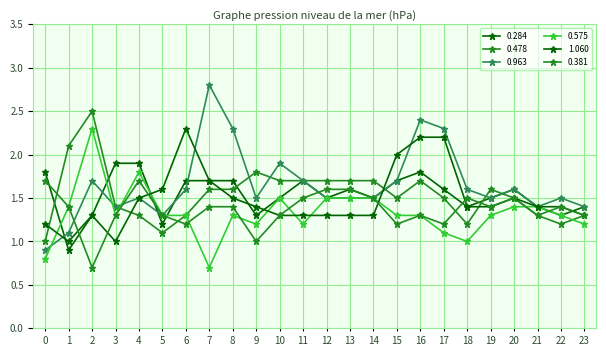

Which series has the largest total across all categories?

0.963